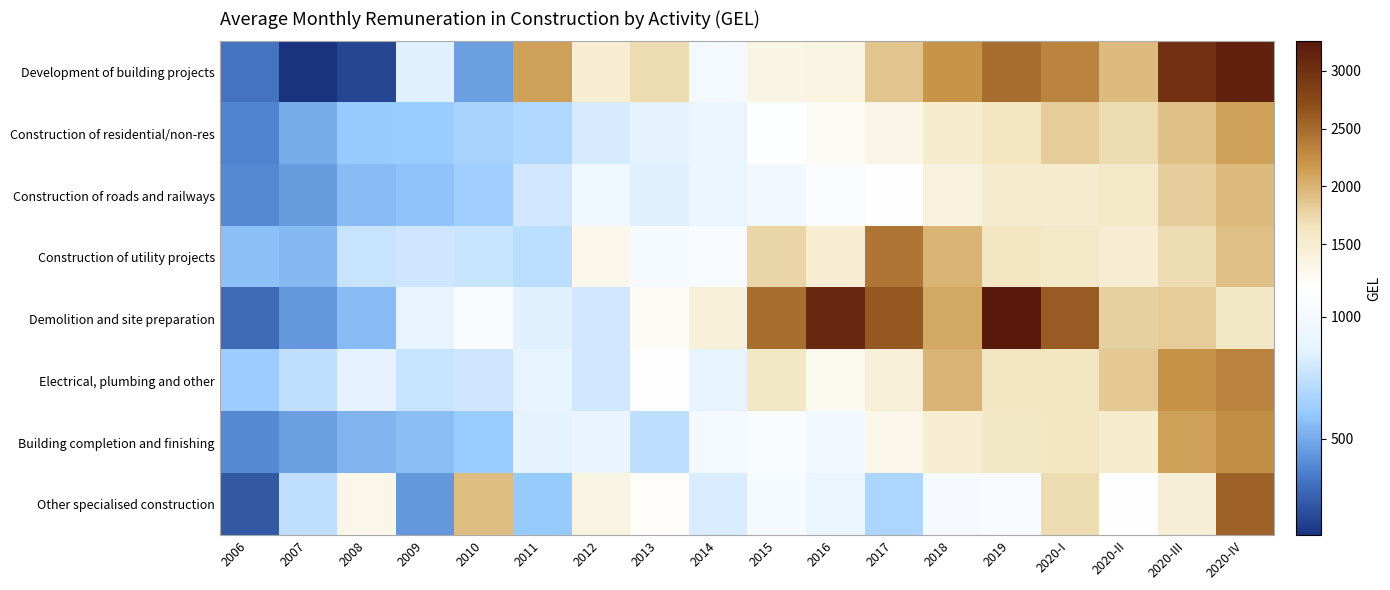

Reading right to left, what are all the values shown in this chart?

Development of building projects: 2020-IV=3160.0	2020-III=2995.6	2020-II=1947.4	2020-I=2333.2	2019=2479.2	2018=2217.1	2017=1881.6	2016=1360.7	2015=1350.8	2014=1000.3	2013=1711.7	2012=1469.5	2011=2123.4	2010=462.2	2009=855.2	2008=174.5	2007=103.3	2006=321.7
Construction of residential/non-res: 2020-IV=2124.8	2020-III=1916.2	2020-II=1710.7	2020-I=1819.5	2019=1644.1	2018=1509.5	2017=1319.5	2016=1205.4	2015=1096.5	2014=925.4	2013=871.8	2012=819.9	2011=695.0	2010=663.6	2009=613.6	2008=603.8	2007=502.0	2006=373.9
Construction of roads and railways: 2020-IV=1948.1	2020-III=1806.5	2020-II=1585.1	2020-I=1516.5	2019=1530.5	2018=1385.9	2017=1125.8	2016=1075.2	2015=997.6	2014=921.5	2013=851.2	2012=963.4	2011=798.1	2010=640.6	2009=579.8	2008=561.1	2007=452.6	2006=392.3
Construction of utility projects: 2020-IV=1904.4	2020-III=1707.2	2020-II=1478.0	2020-I=1575.3	2019=1611.9	2018=2002.0	2017=2427.1	2016=1479.1	2015=1767.0	2014=1043.5	2013=1023.5	2012=1290.9	2011=726.0	2010=771.1	2009=789.8	2008=763.6	2007=554.5	2006=572.7
Demolition and site preparation: 2020-IV=1595.1	2020-III=1833.7	2020-II=1796.0	2020-I=2615.7	2019=3256.6	2018=2074.6	2017=2636.6	2016=3073.5	2015=2477.2	2014=1445.8	2013=1187.3	2012=798.7	2011=853.5	2010=1067.9	2009=891.9	2008=556.5	2007=442.3	2006=286.9
Electrical, plumbing and other: 2020-IV=2333.4	2020-III=2230.8	2020-II=1841.9	2020-I=1644.5	2019=1634.4	2018=1987.0	2017=1440.9	2016=1252.9	2015=1591.8	2014=882.6	2013=1119.1	2012=799.9	2011=880.9	2010=788.2	2009=766.5	2008=876.4	2007=739.1	2006=620.2
Building completion and finishing: 2020-IV=2265.5	2020-III=2120.8	2020-II=1535.1	2020-I=1613.3	2019=1590.6	2018=1501.9	2017=1296.6	2016=976.7	2015=1060.8	2014=1012.6	2013=730.4	2012=910.0	2011=864.5	2010=614.1	2009=568.9	2008=534.4	2007=466.2	2006=393.9
Other specialised construction: 2020-IV=2555.4	2020-III=1457.6	2020-II=1116.1	2020-I=1713.4	2019=1038.5	2018=1036.3	2017=678.3	2016=922.4	2015=1017.2	2014=827.8	2013=1151.4	2012=1356.3	2011=610.0	2010=1928.7	2009=440.5	2008=1291.2	2007=743.9	2006=237.9